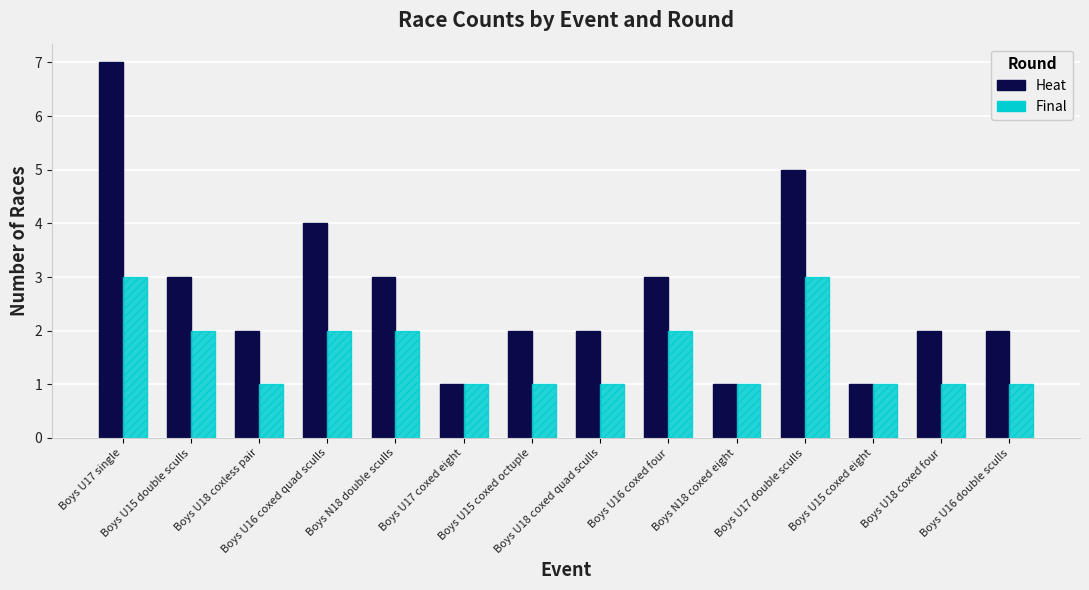

What are all the series names shown in the legend?

Heat, Final